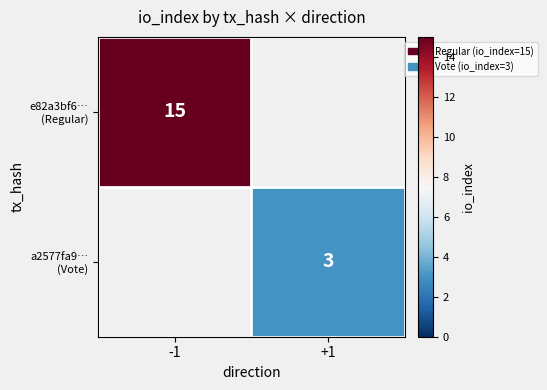

True or false: a2577fa9… (Vote) has a value of 3.0 at +1.

True